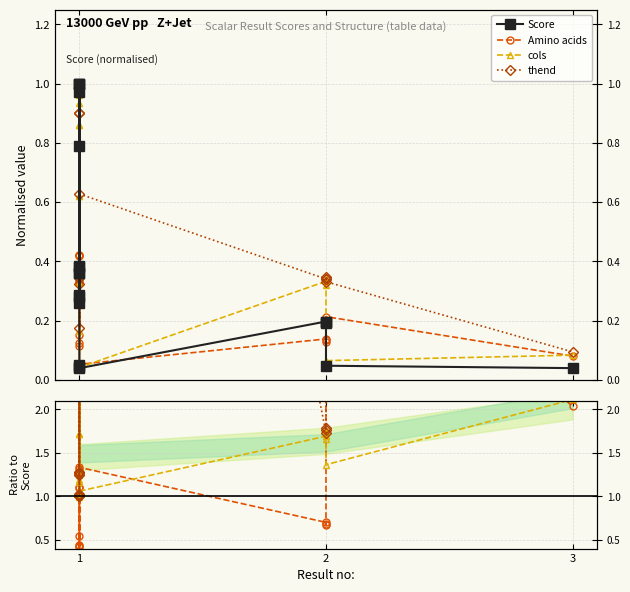

True or false: Score and cols intersect in this chart.

False